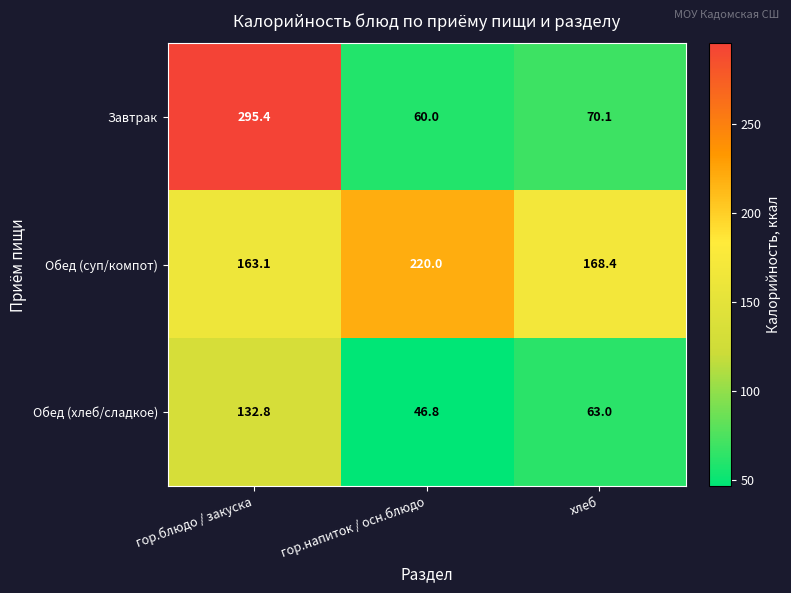

How many values in the Обед (суп/компот) series are below 168?

1